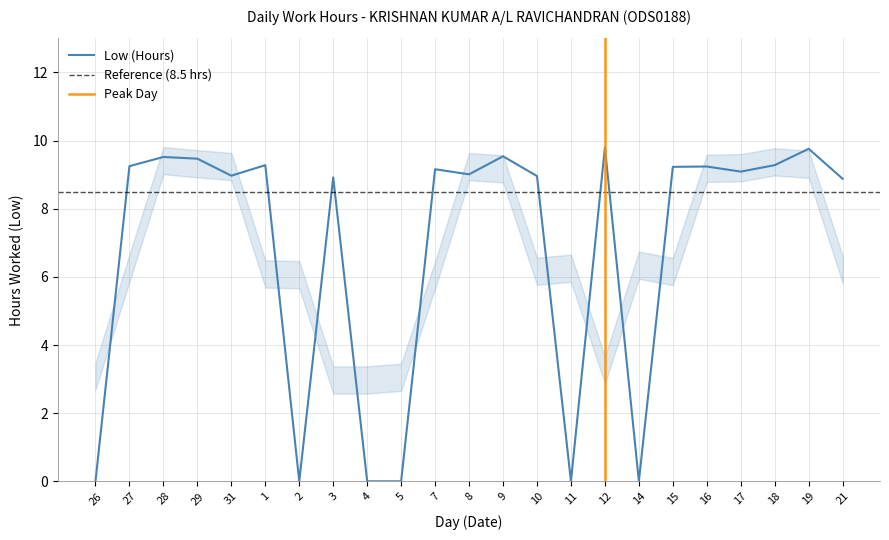

What is the sum of the values at 9 and 10?

18.5